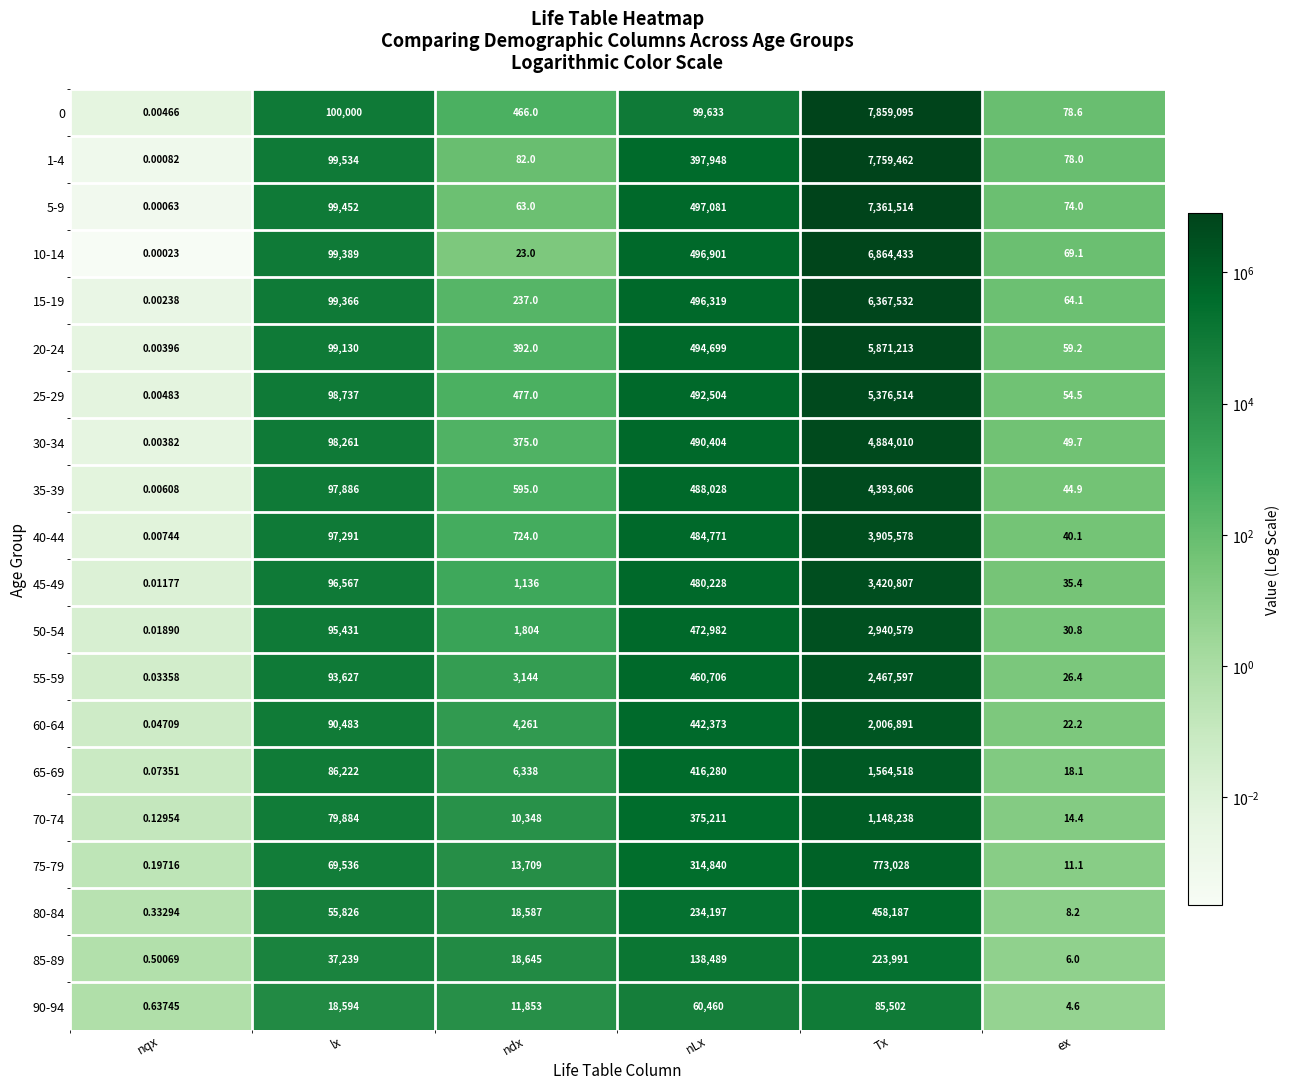

Rank the categories by 60-64 value from highest to lowest.

Tx, nLx, lx, ndx, ex, nqx